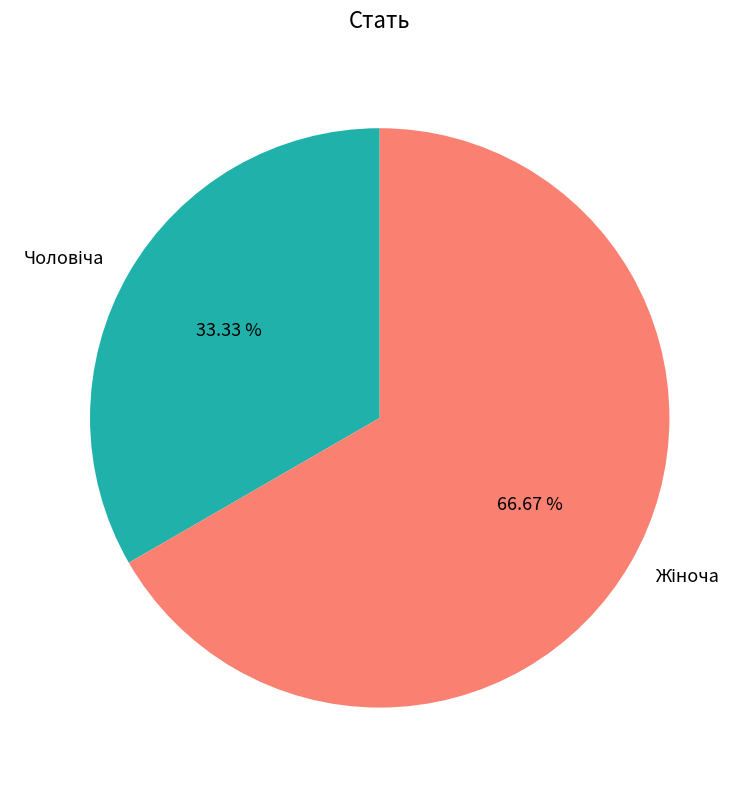

How many segments does this pie chart have?

2